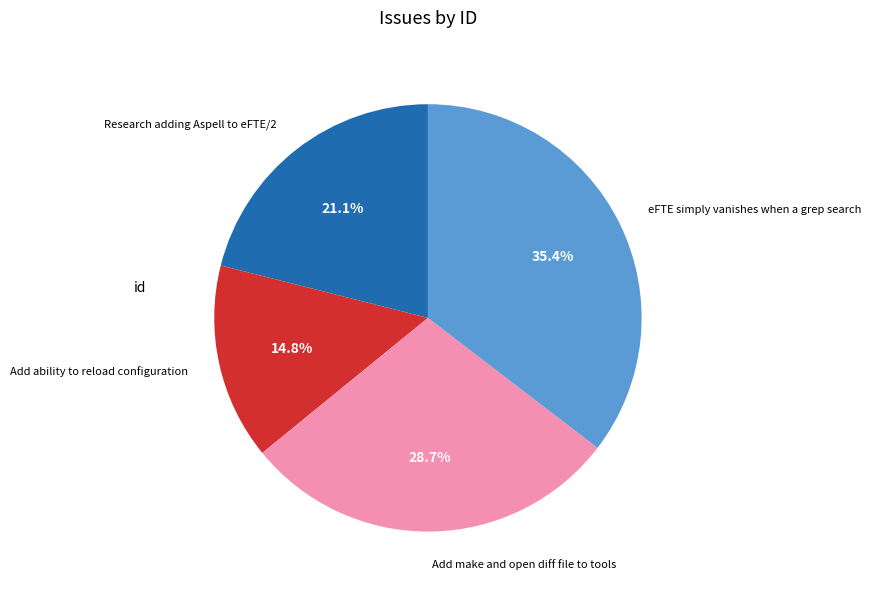

Which category has the smallest portion of the pie?

Add ability to reload configuration